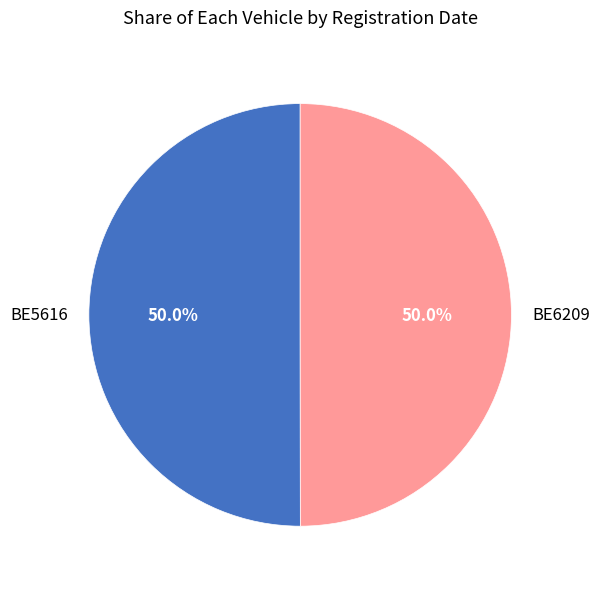

Is it true that BE5616 is 50% of the pie?

True